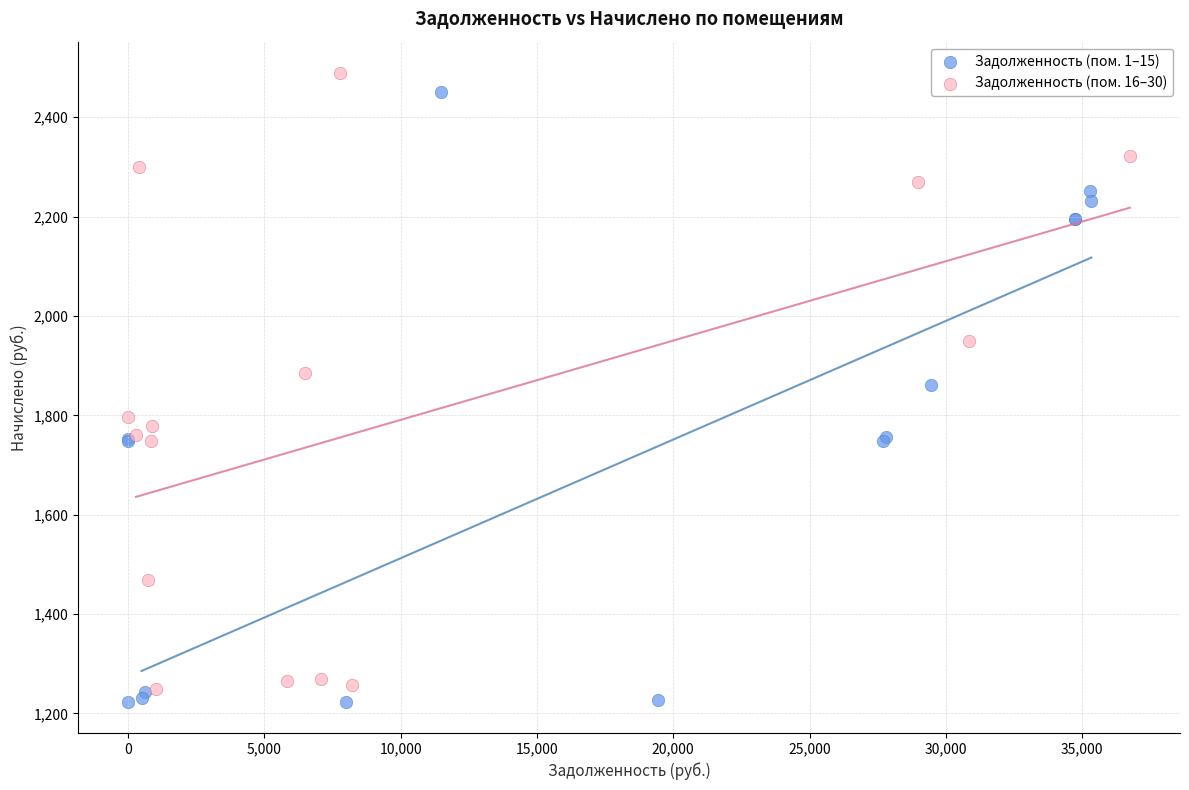

What are all the series names shown in the legend?

Задолженность (пом. 1–15), Задолженность (пом. 16–30)